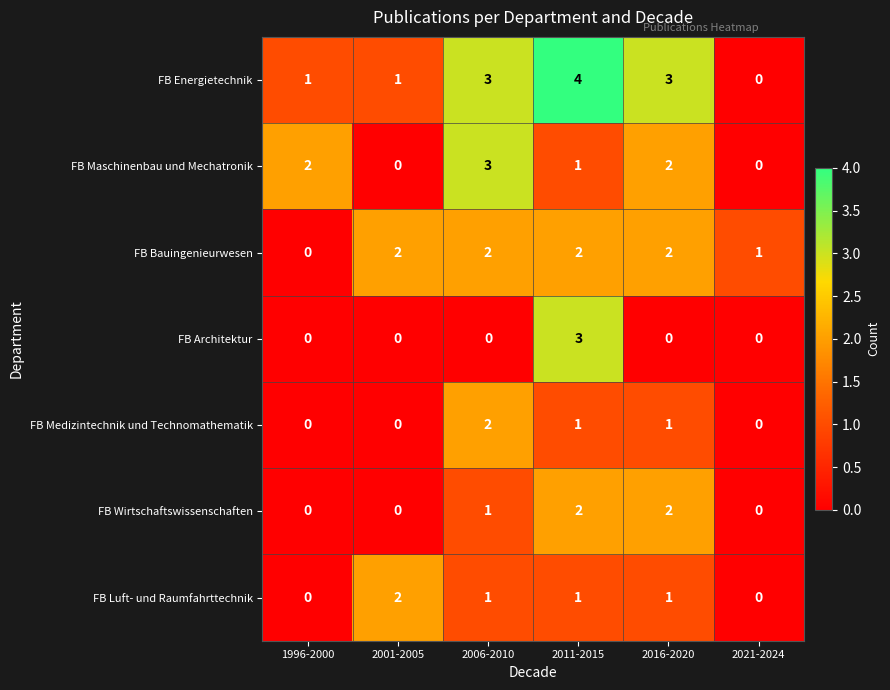

At which label is FB Maschinenbau und Mechatronik closest to 1?

2011-2015